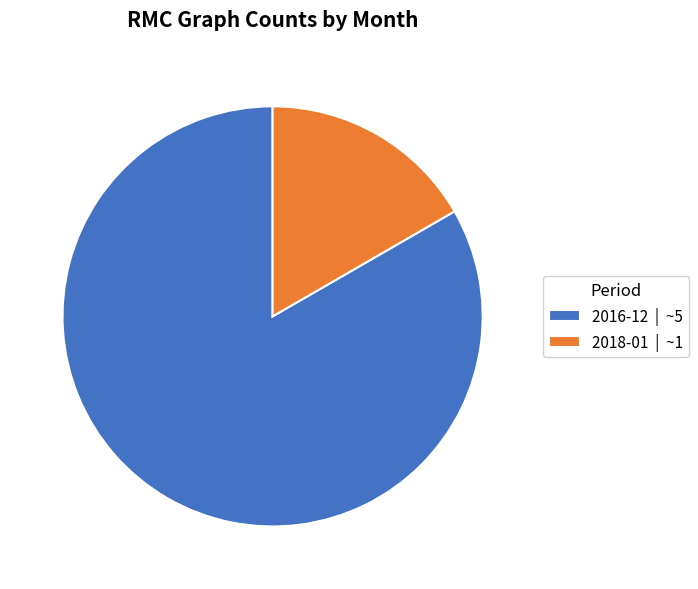

Does 2018-01 represent more than half of the total?

No